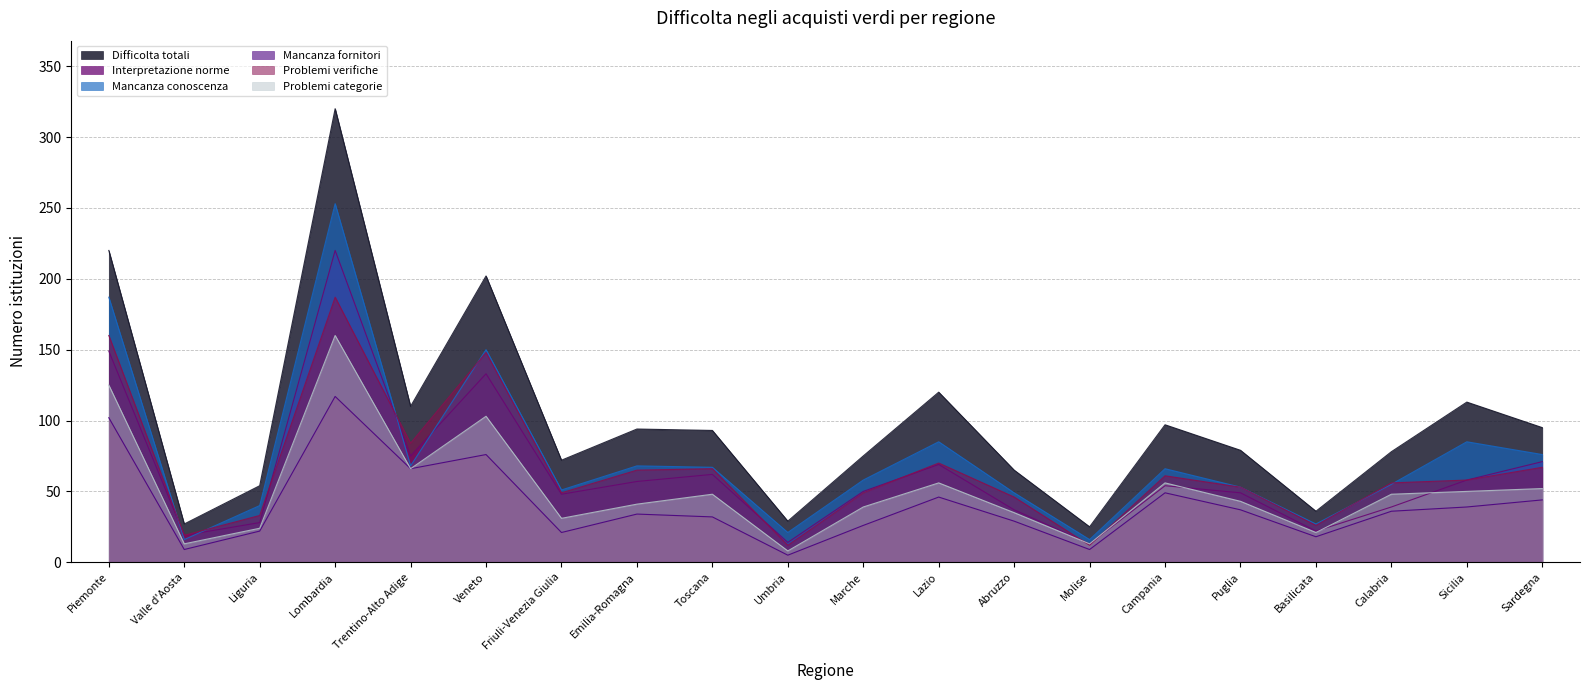

Between Liguria and Sicilia, which series saw the biggest shift?

Difficolta totali